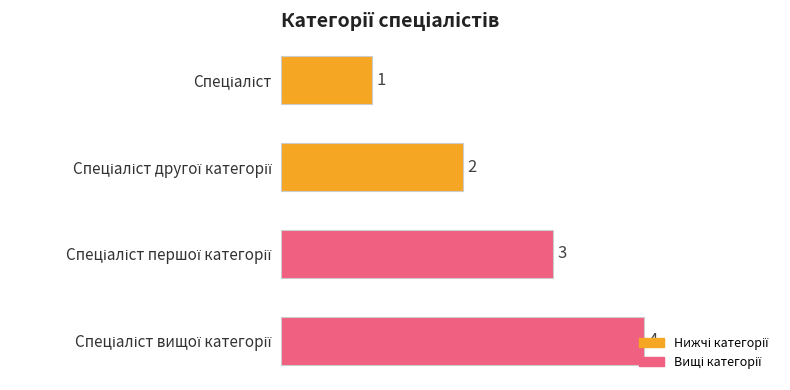

What is the difference between the maximum and minimum values?

3